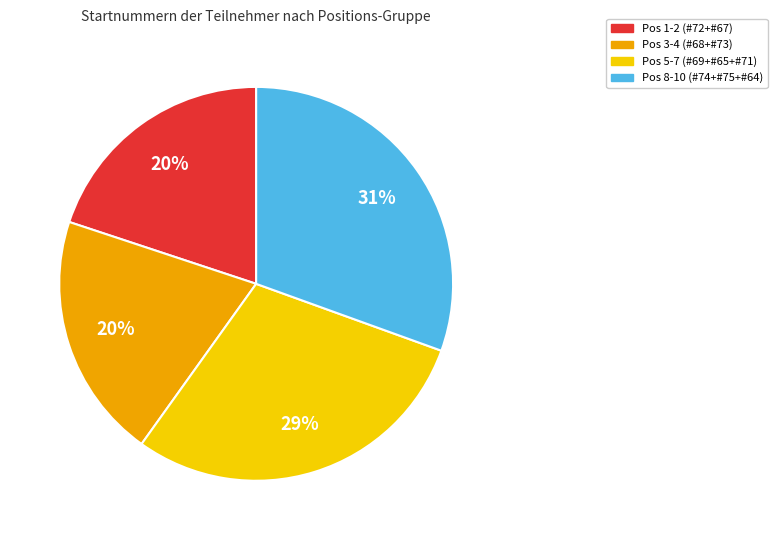

Which category has the biggest portion of the pie?

Pos 8-10 (#74+#75+#64)